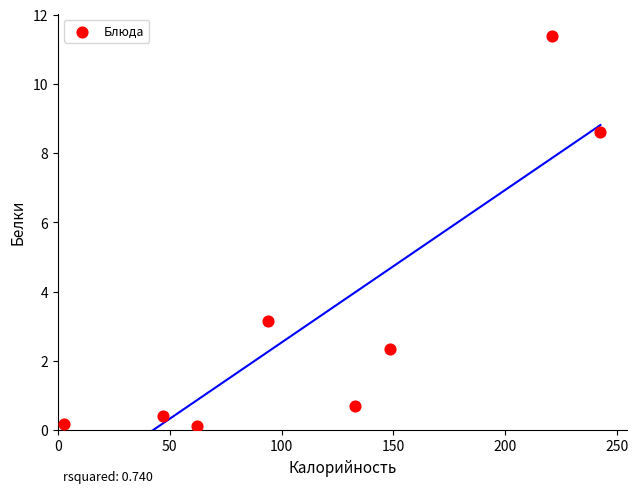

What is the range of X values (max minus min)?

239.7